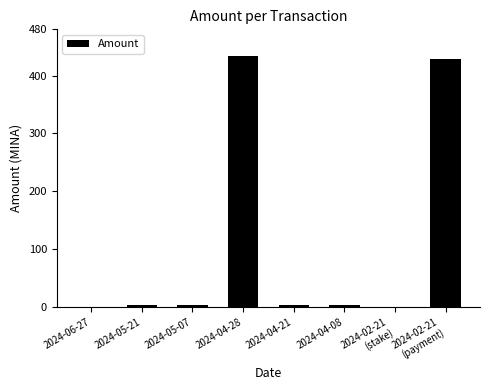

What is the greatest value displayed?

434.5